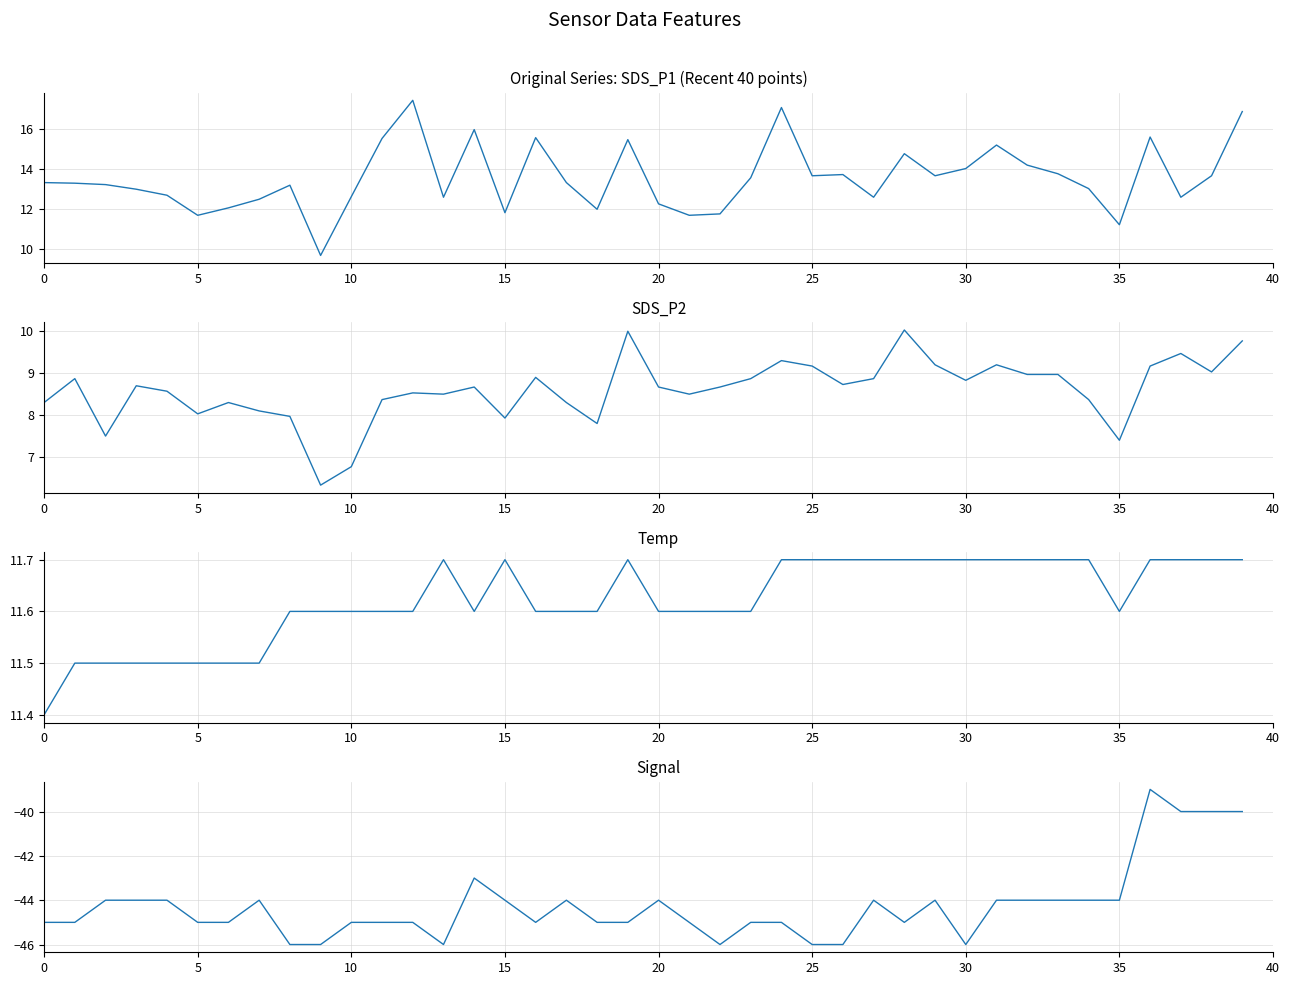

Reading right to left, what are all the values shown in this chart?

SDS_P1: 16.9	13.7	12.6	15.6	11.2	13.0	13.8	14.2	15.2	14.0	13.7	14.8	12.6	13.7	13.7	17.1	13.6	11.8	11.7	12.3	15.5	12.0	13.3	15.6	11.8	16.0	12.6	17.4	15.5	12.6	9.7	13.2	12.5	12.1	11.7	12.7	13.0	13.2	13.3	13.3
SDS_P2: 9.8	9.0	9.5	9.2	7.4	8.4	9.0	9.0	9.2	8.8	9.2	10.0	8.9	8.7	9.2	9.3	8.9	8.7	8.5	8.7	10.0	7.8	8.3	8.9	7.9	8.7	8.5	8.5	8.4	6.8	6.3	8.0	8.1	8.3	8.0	8.6	8.7	7.5	8.9	8.3
Temp: 11.7	11.7	11.7	11.7	11.6	11.7	11.7	11.7	11.7	11.7	11.7	11.7	11.7	11.7	11.7	11.7	11.6	11.6	11.6	11.6	11.7	11.6	11.6	11.6	11.7	11.6	11.7	11.6	11.6	11.6	11.6	11.6	11.5	11.5	11.5	11.5	11.5	11.5	11.5	11.4
Signal: -40.0	-40.0	-40.0	-39.0	-44.0	-44.0	-44.0	-44.0	-44.0	-46.0	-44.0	-45.0	-44.0	-46.0	-46.0	-45.0	-45.0	-46.0	-45.0	-44.0	-45.0	-45.0	-44.0	-45.0	-44.0	-43.0	-46.0	-45.0	-45.0	-45.0	-46.0	-46.0	-44.0	-45.0	-45.0	-44.0	-44.0	-44.0	-45.0	-45.0